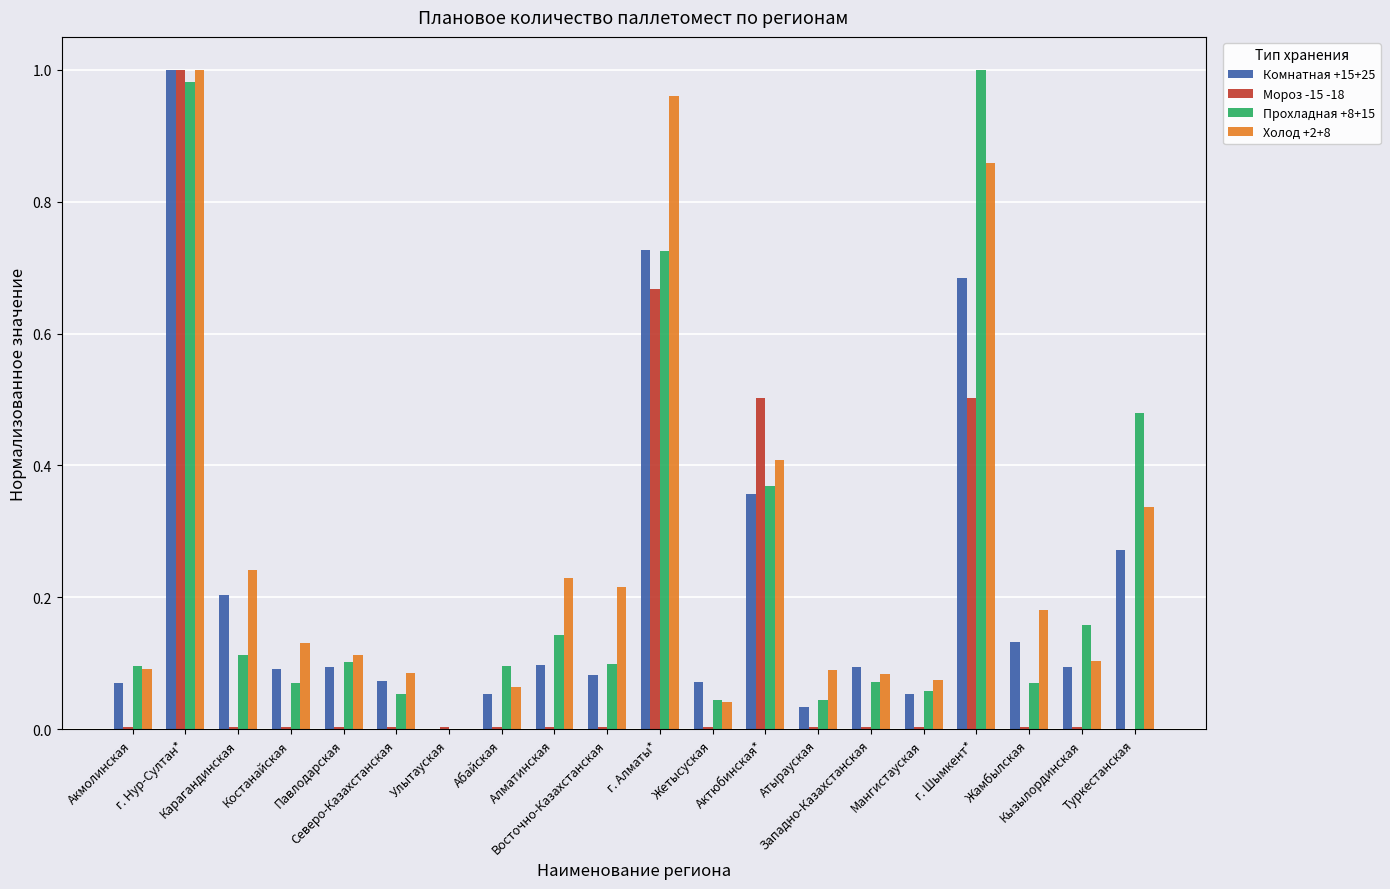

What is the sum of all Прохладная +8+15 values?

4.8